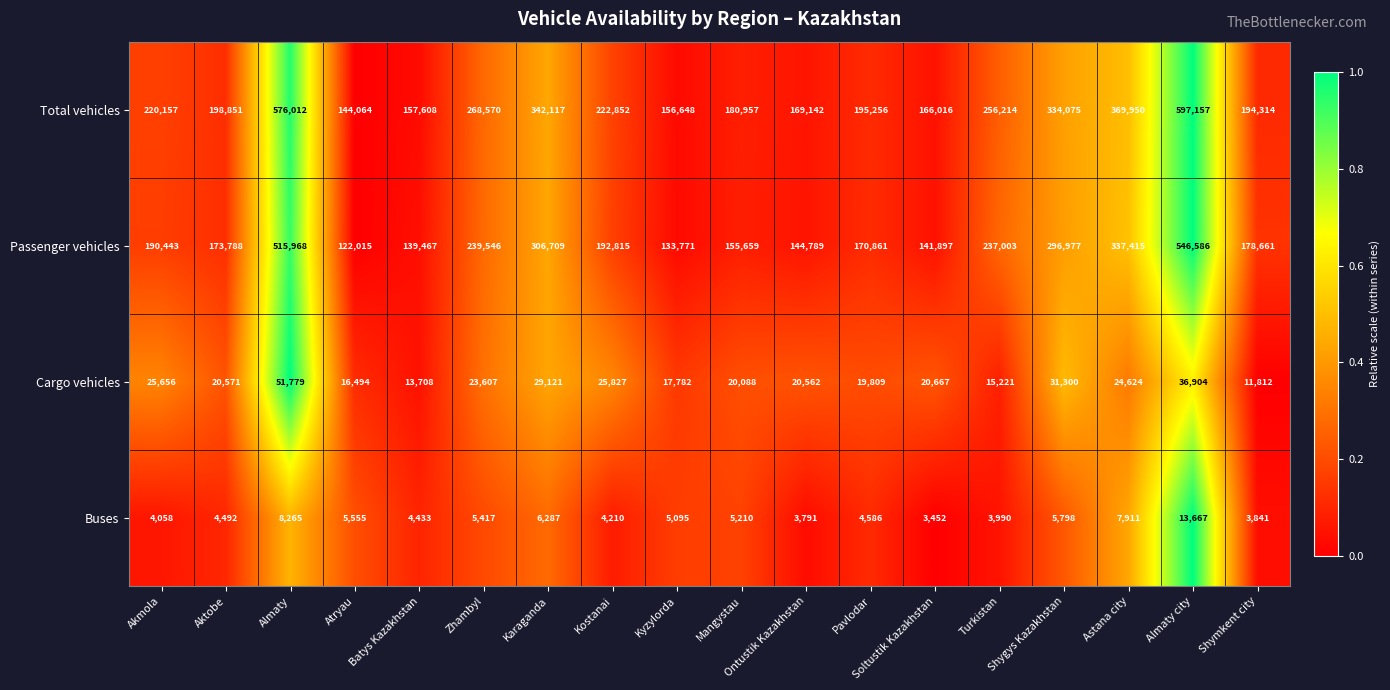

Where is Passenger vehicles nearest to the value 334300?

Astana city